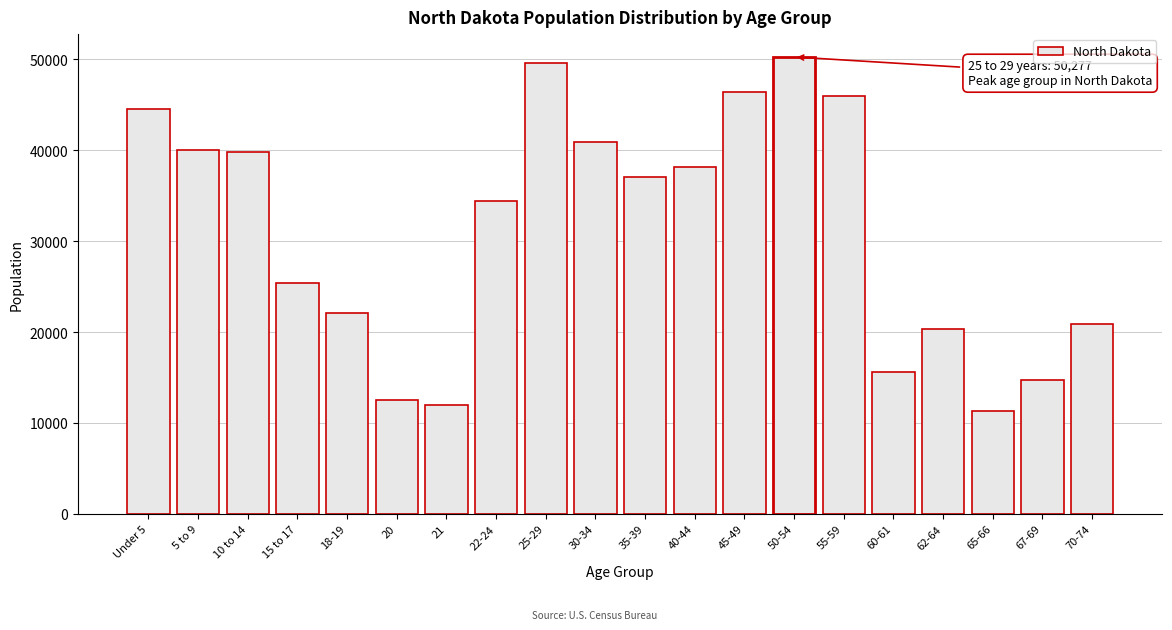

Reading right to left, extract all data points from this chart.

70-74=20845	67-69=14726	65-66=11302	62-64=20298	60-61=15575	55-59=45946	50-54=50277	45-49=46380	40-44=38197	35-39=37065	30-34=40889	25-29=49596	22-24=34465	21=12007	20=12484	18-19=22064	15 to 17=25410	10 to 14=39790	5 to 9=40076	Under 5=44595